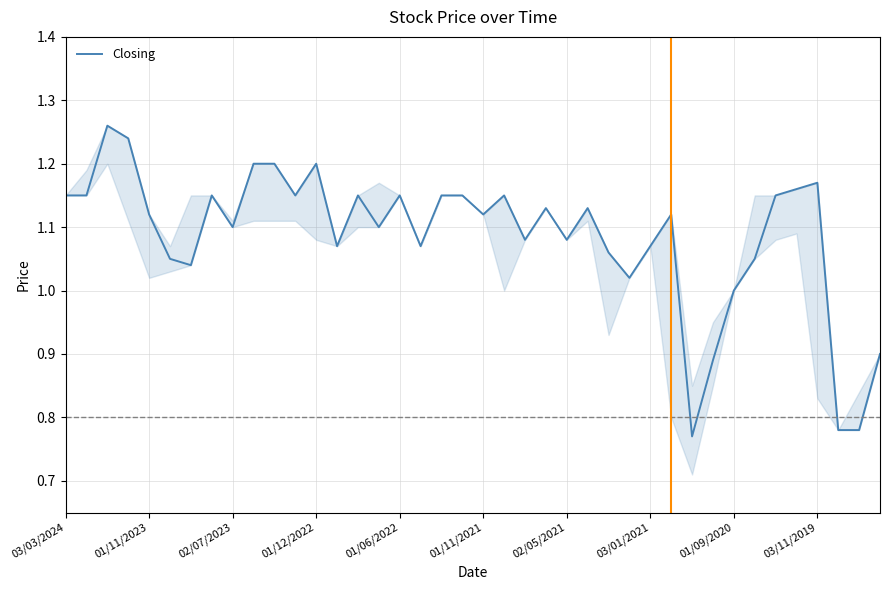

What is the difference between the maximum and minimum values?

0.5